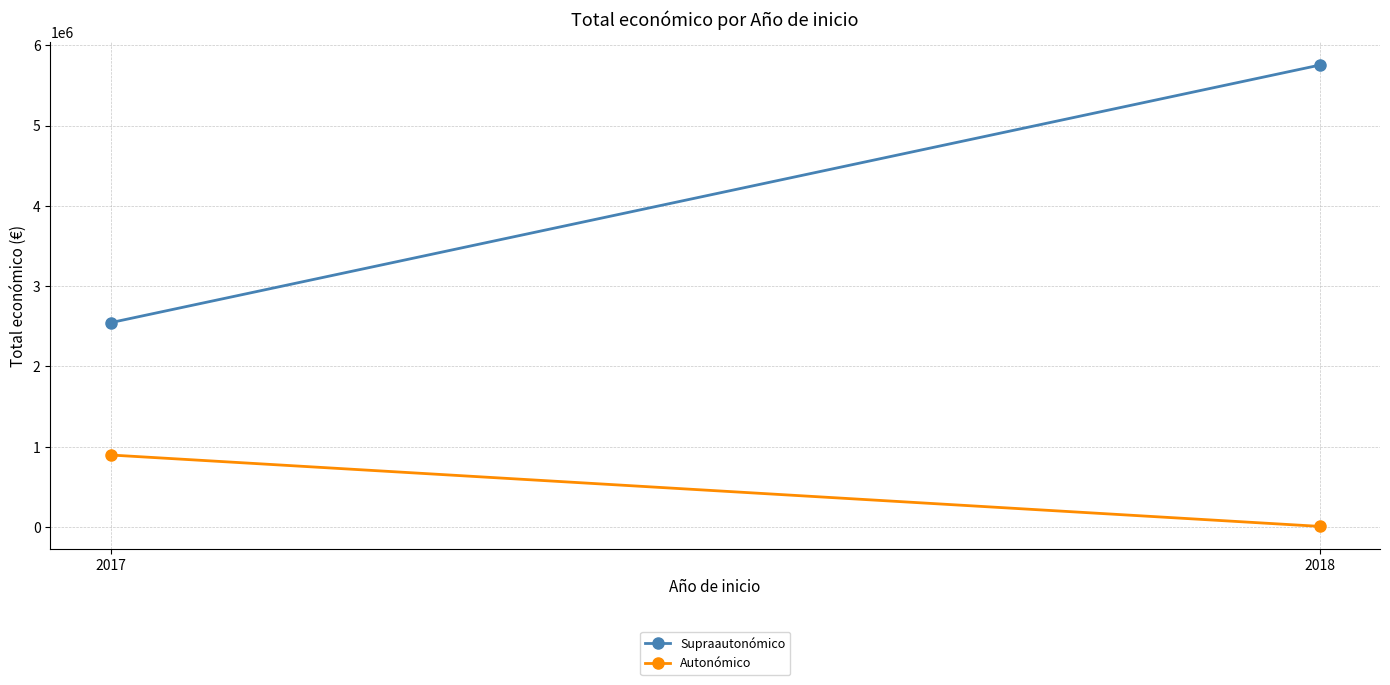

What is the approximate value of Autonómico at 2018, to the nearest 100?

7900